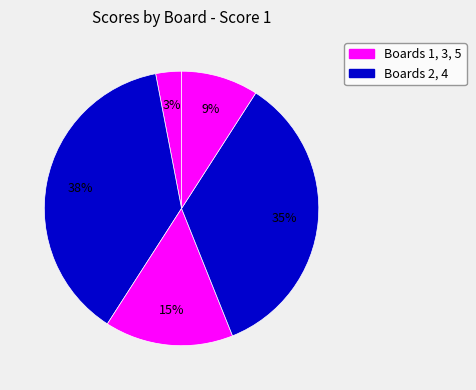

How many slices are in this pie chart?

5